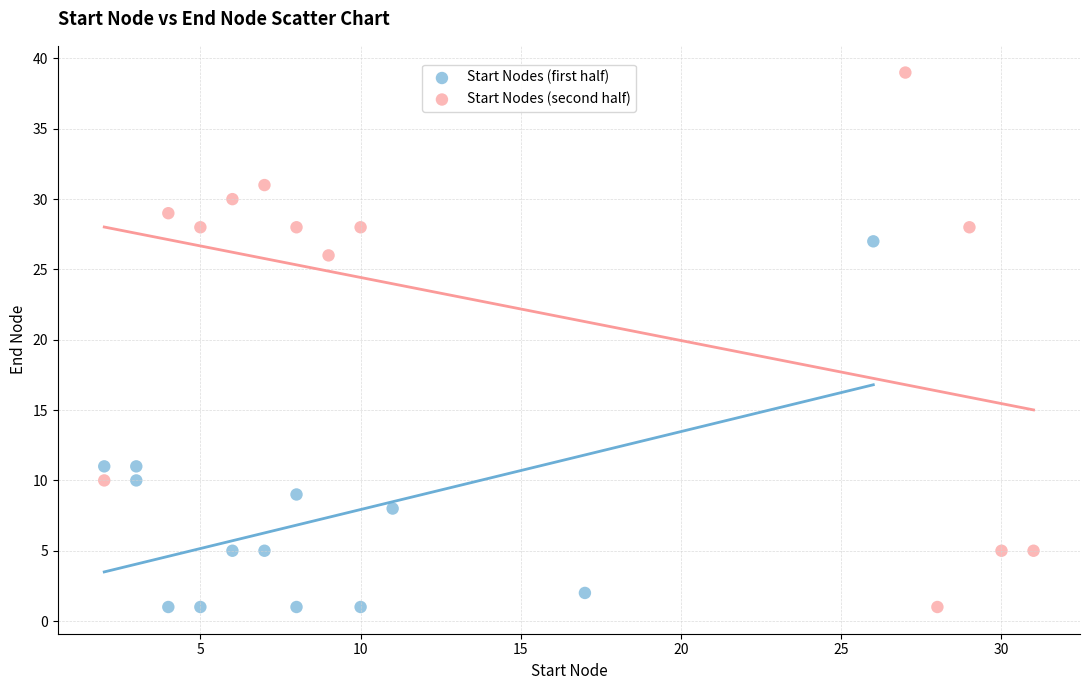

Which series contains the highest Y value?

Start Nodes (second half)